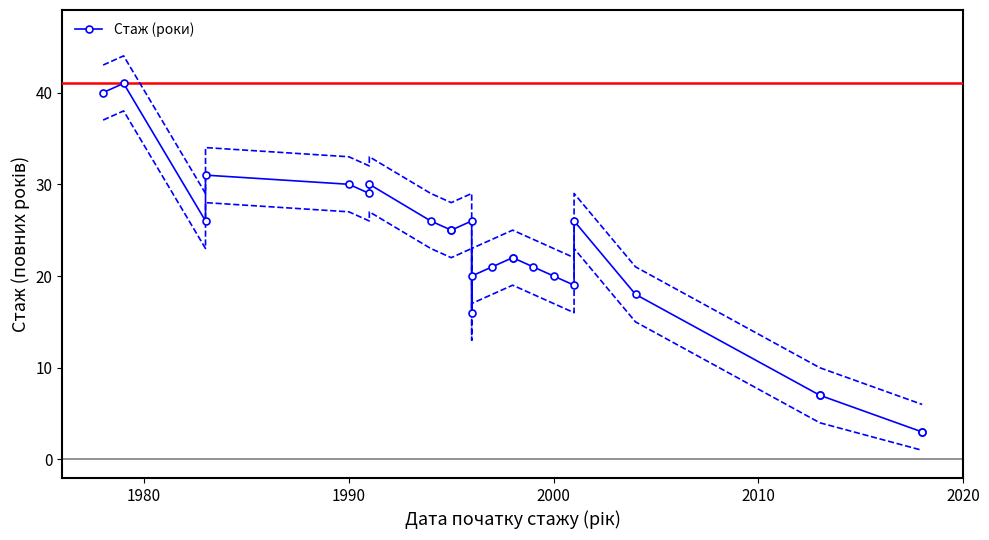

How many data points are less than 22?

11